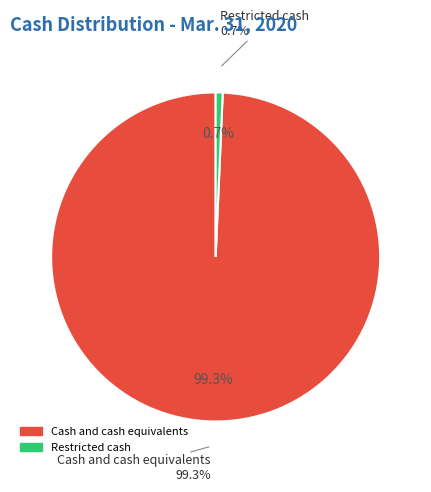

What is the largest slice in the pie chart?

Cash and cash equivalents